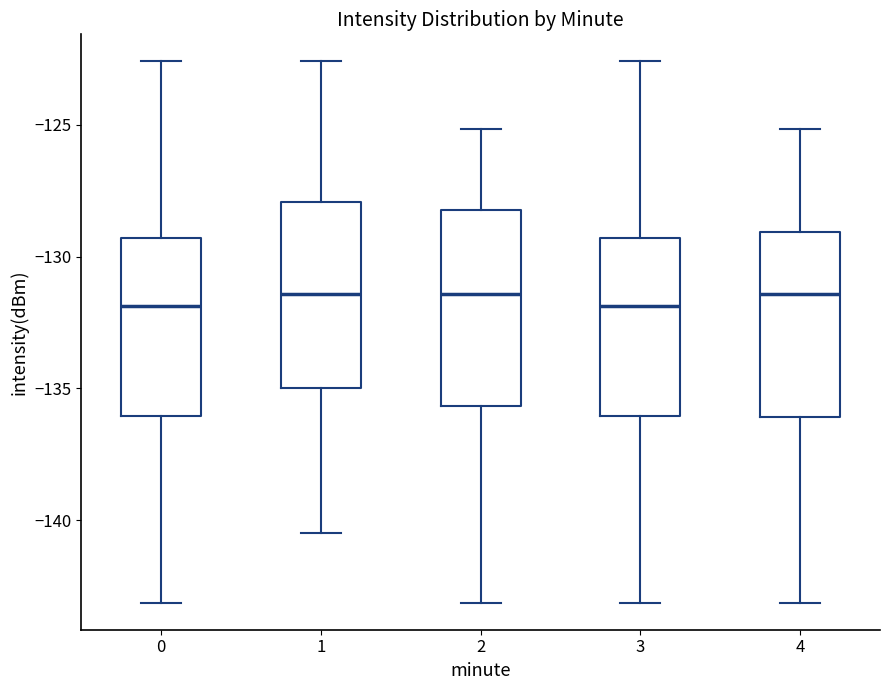

Reading left to right, transcribe this box plot: for each box, give where its median line is, the range the box spans, and where its two whiskers end, as read against the y-axis. The values are not printed on the chart, so give them approximately, as read against the axis.

0: median -132.0, box -136.0 to -129.5, whiskers -143.0 to -122.5
1: median -131.5, box -135.0 to -128.0, whiskers -140.5 to -122.5
2: median -131.5, box -135.5 to -128.0, whiskers -143.0 to -125.0
3: median -132.0, box -136.0 to -129.5, whiskers -143.0 to -122.5
4: median -131.5, box -136.0 to -129.0, whiskers -143.0 to -125.0